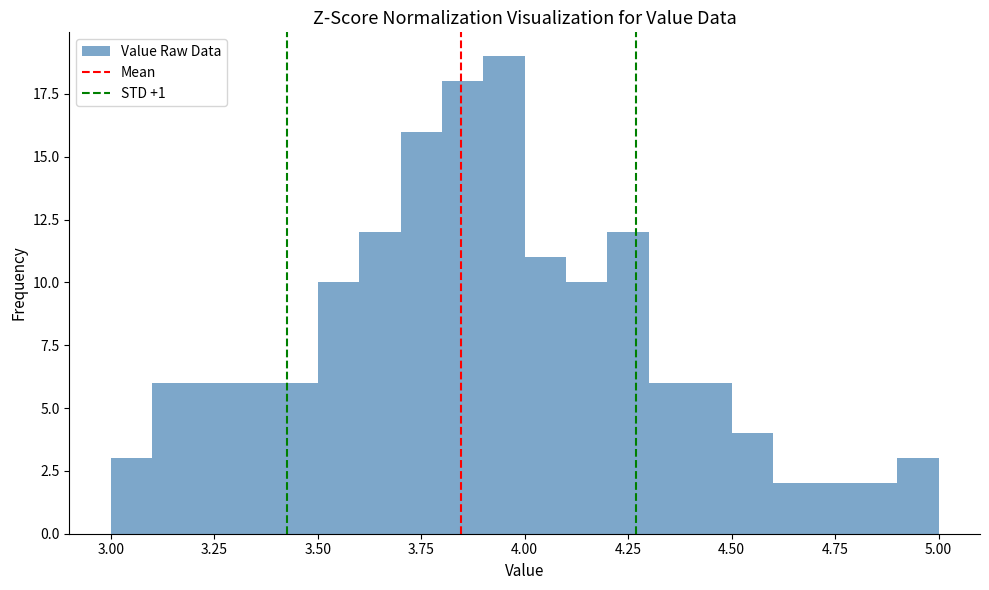

Around what value on the x-axis is the tallest bar? Give the approximate position of its centre, as read against the axis.

3.95